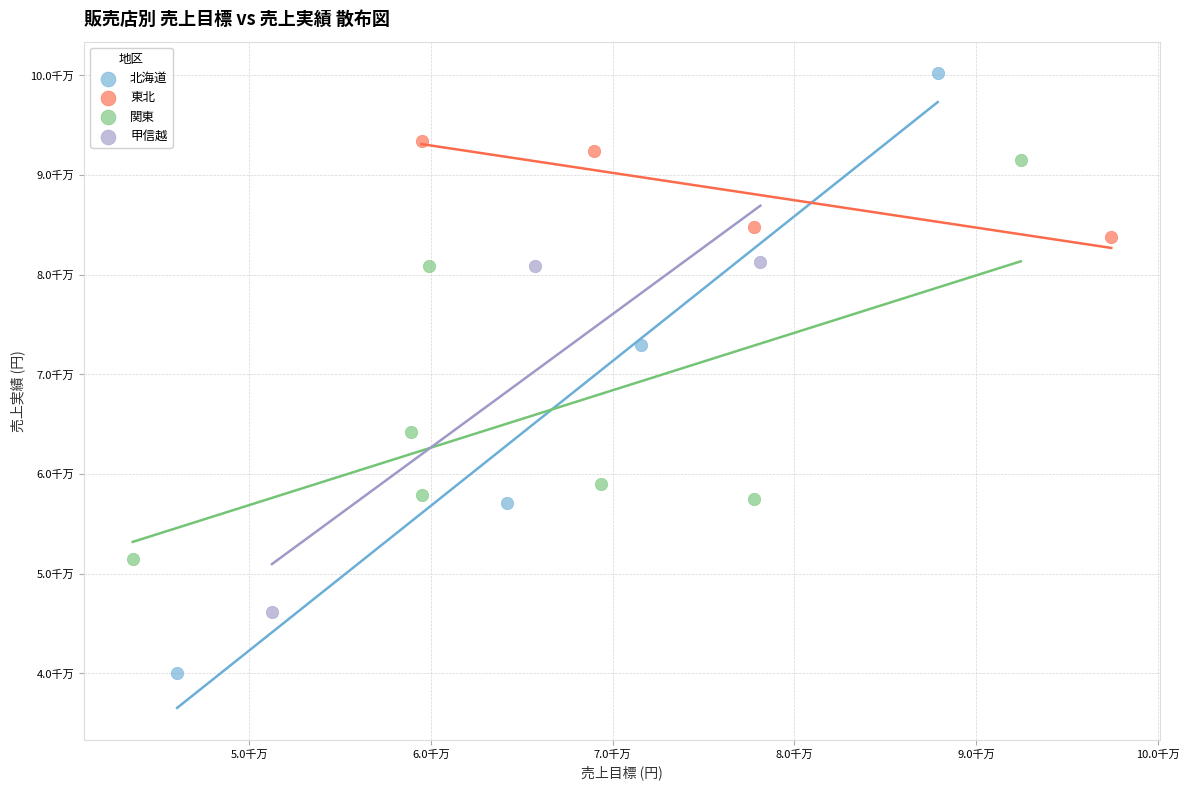

Which series contains the highest Y value?

北海道